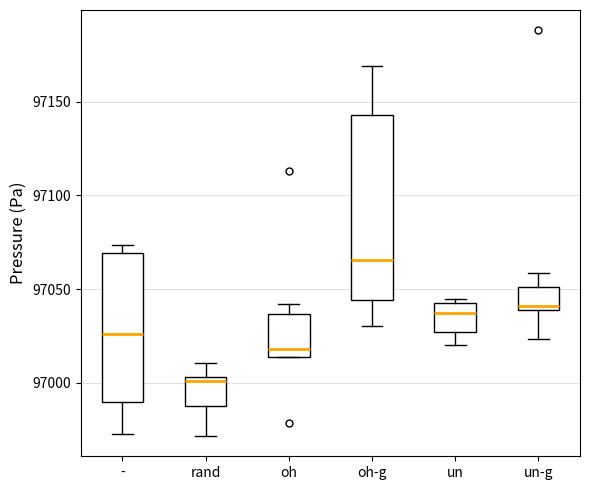

Comparing the boxes themselves (not the whiskers), which one is the tallest?

oh-g